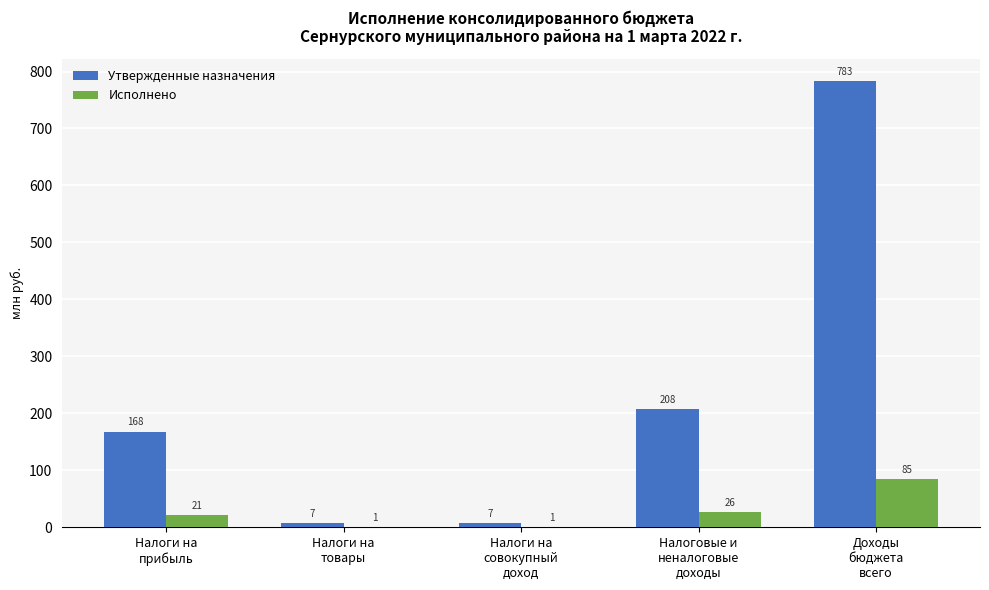

Are the bars grouped side by side (vs. stacked)?

Yes